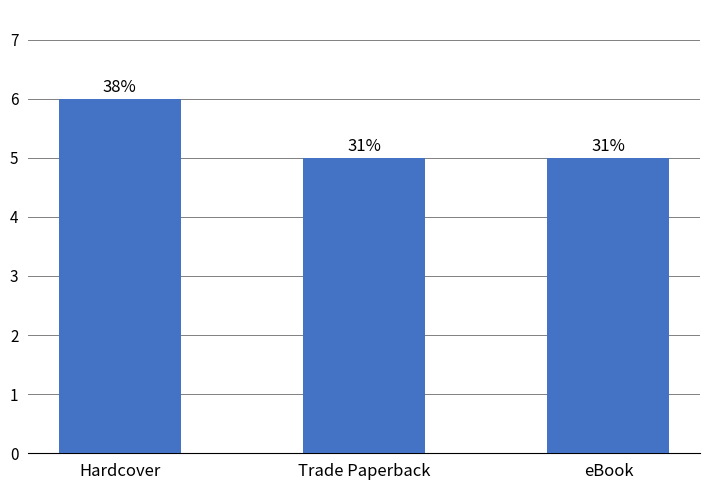

How many bars are there in total?

3